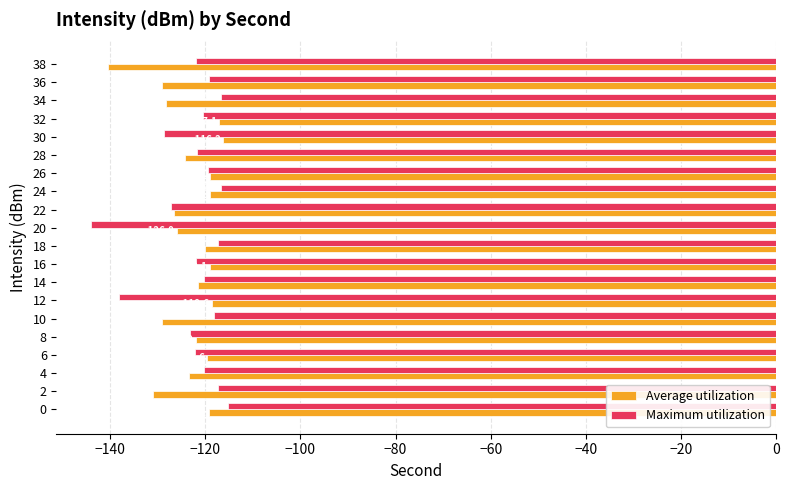

True or false: Maximum utilization has a value of -138.1 at 12.

True